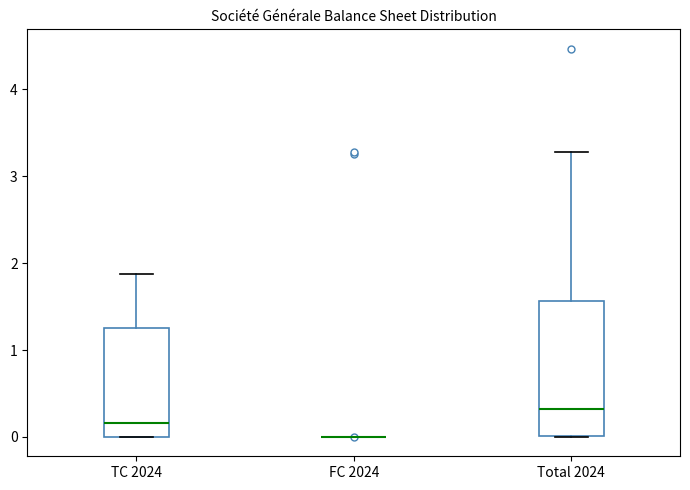

Where is the upper edge of the box for Total 2024 on the y-axis? The values are not printed on the chart, so give them approximately, as read against the axis.

1.6